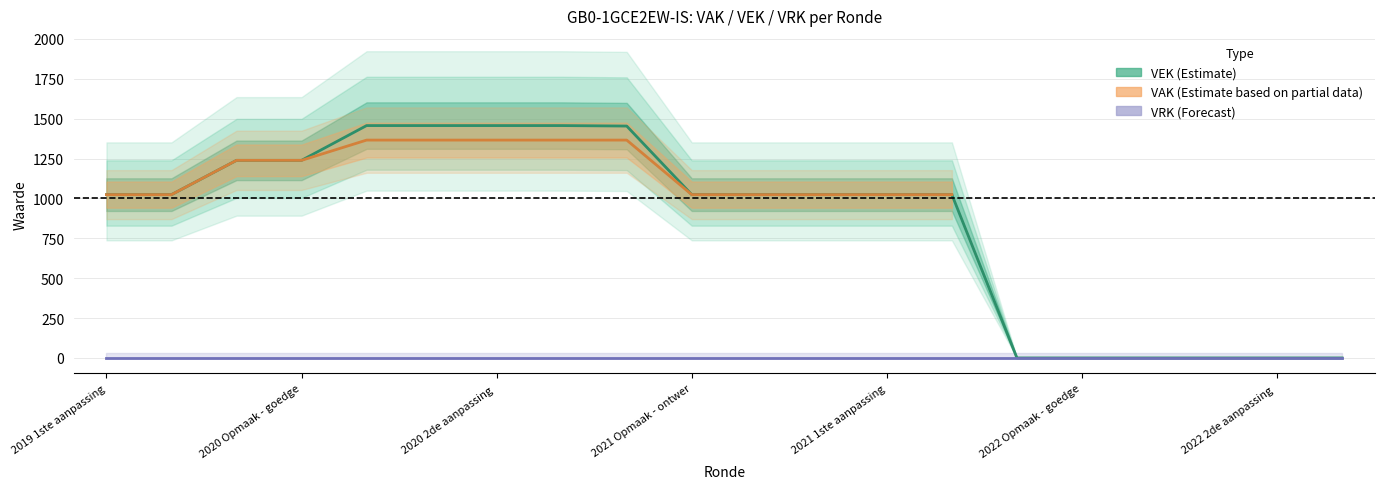

What is the label of the 13th point from the right?

2020 2de aanpassing - goedgekeurd